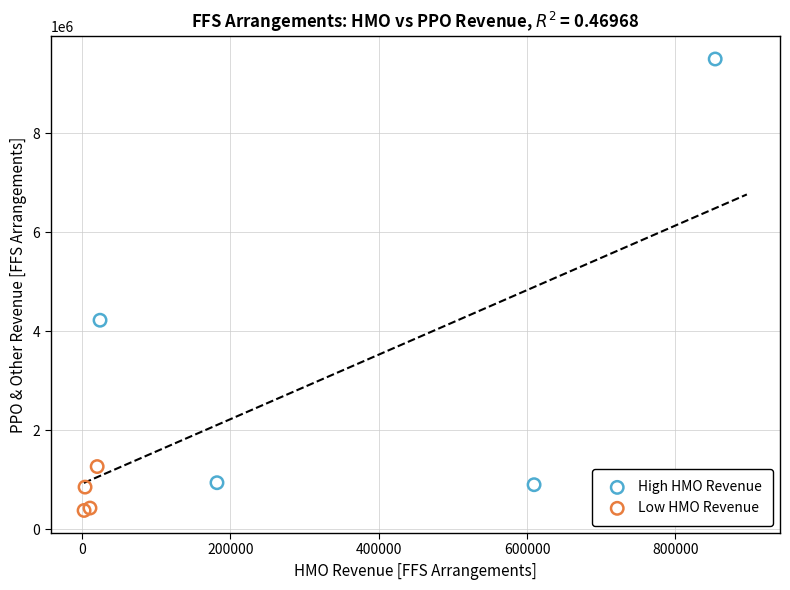

Which series has the widest spread of Y values?

High HMO Revenue